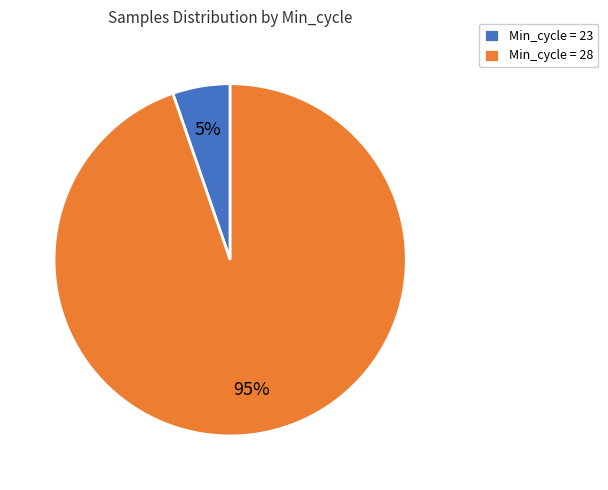

To the nearest percent, what portion does Min_cycle = 28 represent?

95%